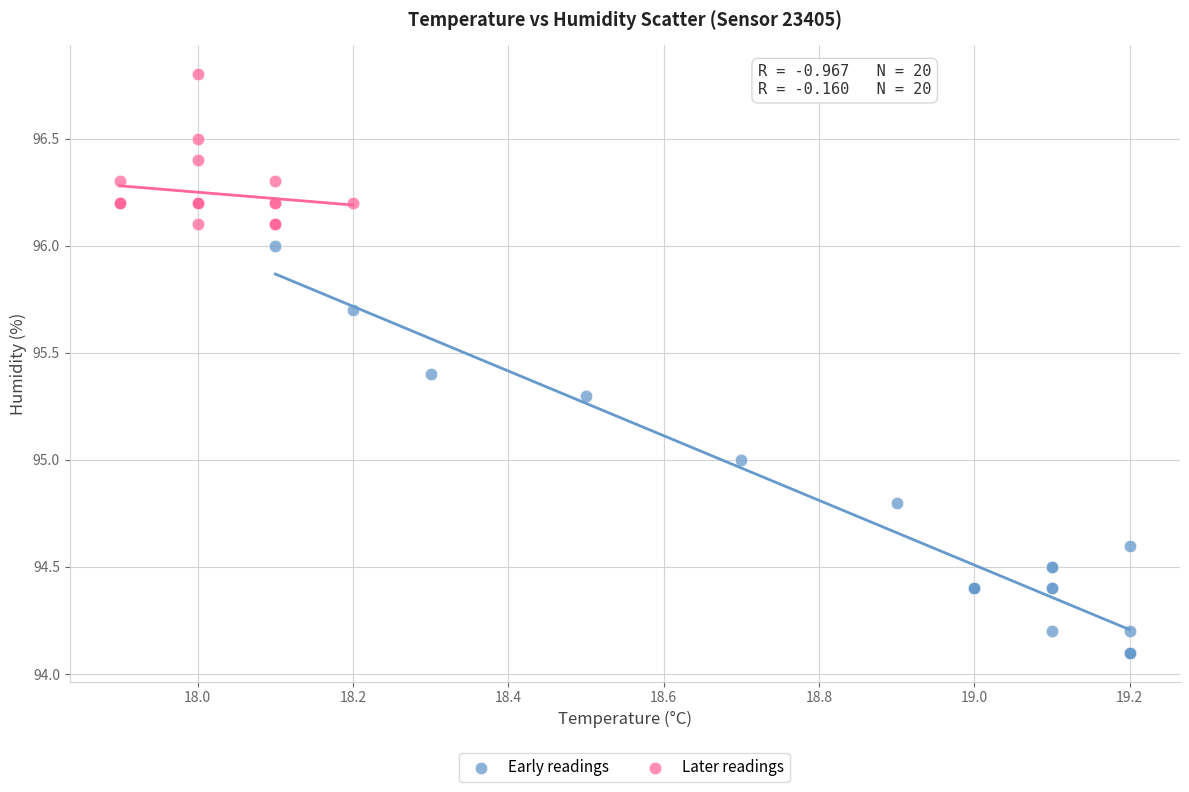

Which series contains the lowest Y value?

Early readings